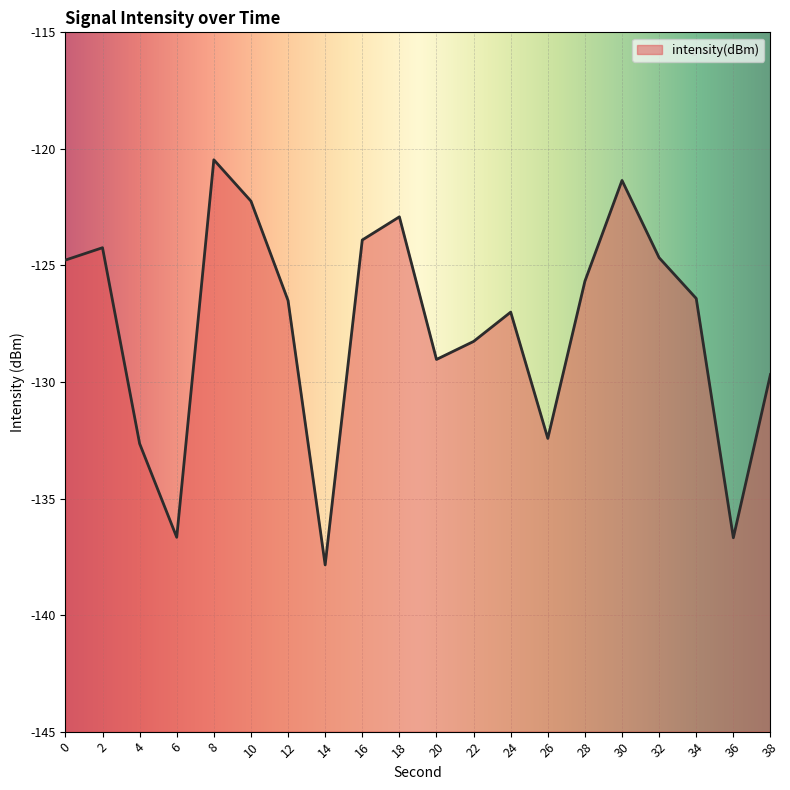

Which has a higher value, 32 or 2?

2